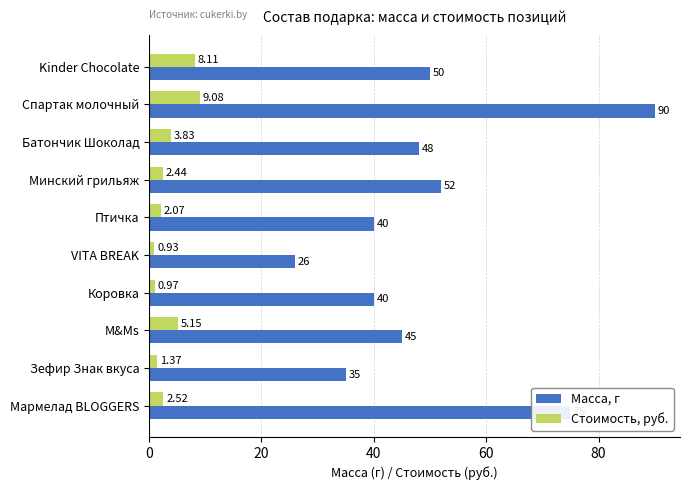

At which label is Стоимость, руб. closest to 5?

M&Ms